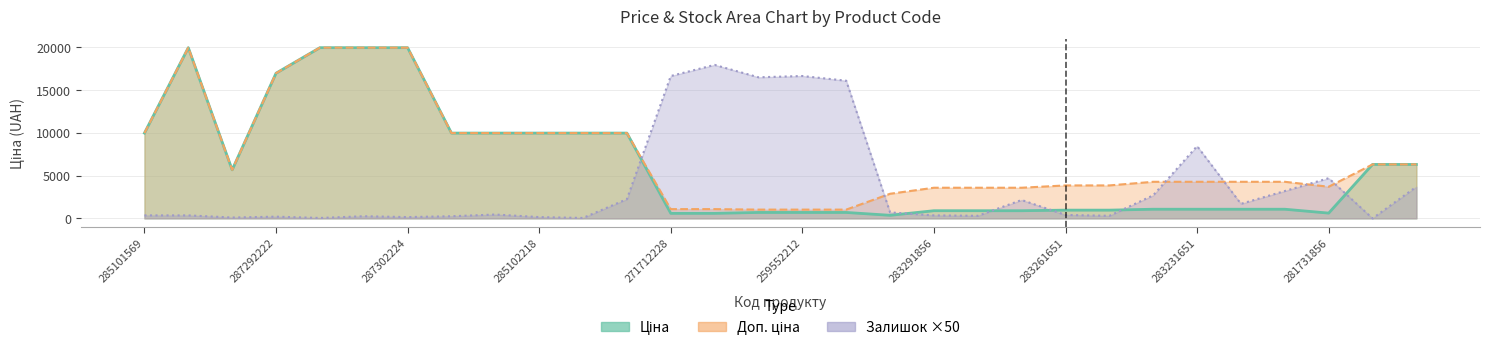

List the labels in order of Ціна value, largest first.

287302223, 287302226, 287302225, 287302224, 287292222, 285101569, 285102221, 285102219, 285102218, 285102044, 285101913, 11352184, 11352182, 10832185, 283231856, 283231651, 283231650, 283231052, 283261651, 283261650, 283291856, 283291651, 283291650, 259552213, 259552212, 259552189, 281731856, 271712228, 271712227, 283532151